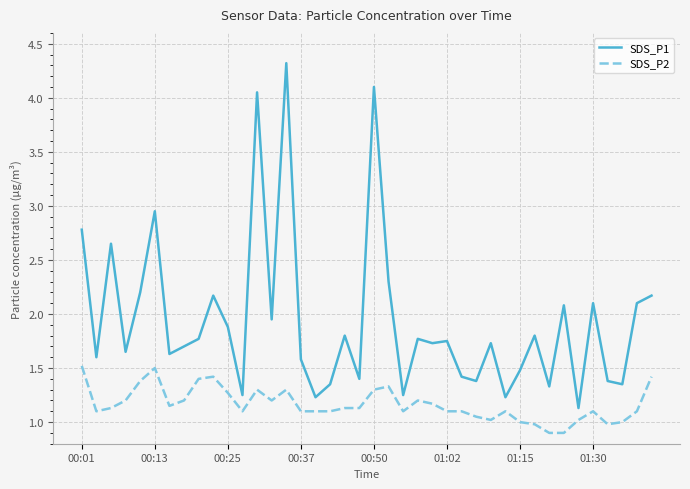

Rank the series by their average value, from lowest to highest.

SDS_P2, SDS_P1